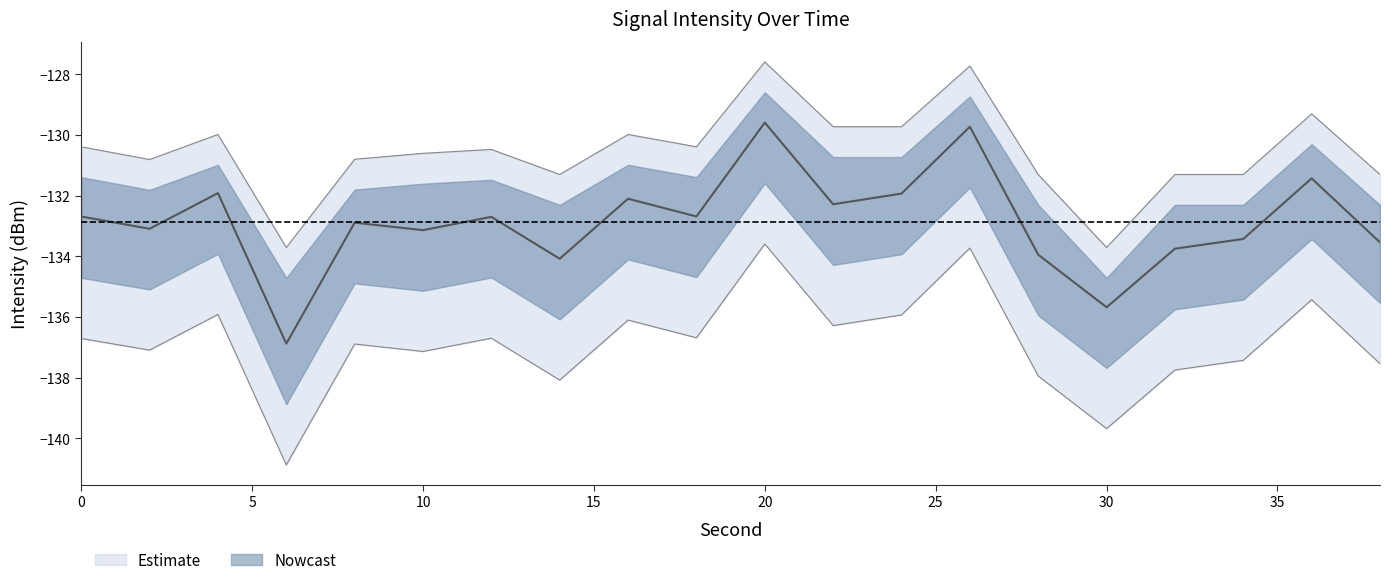

True or false: intensity_mean has more than 0 interior local peaks.

True